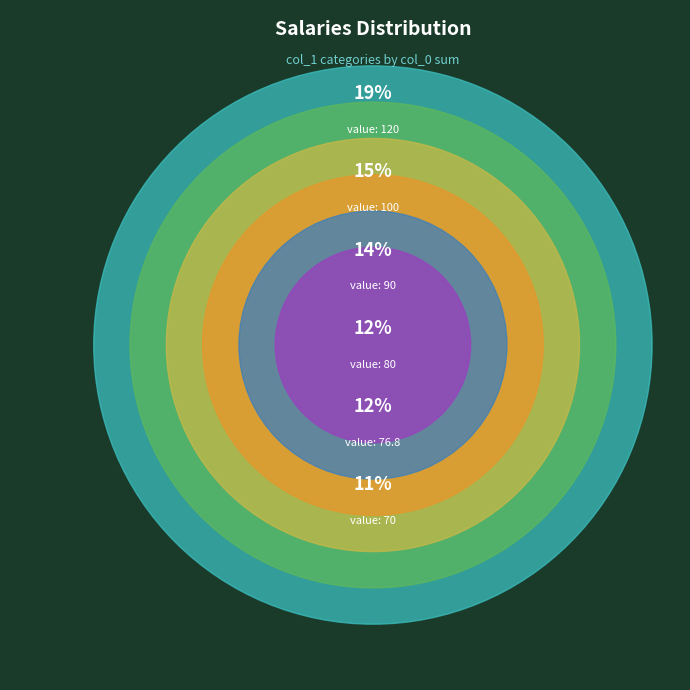

To the nearest percent, what is the average slice percentage?

12%